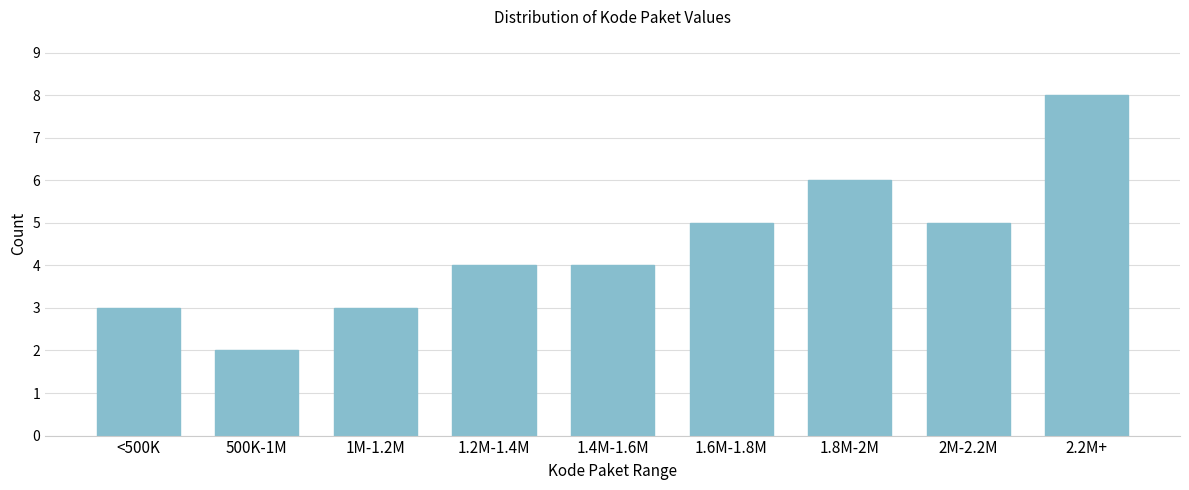

Reading right to left, list all the values displayed in this chart.

8	5	6	5	4	4	3	2	3